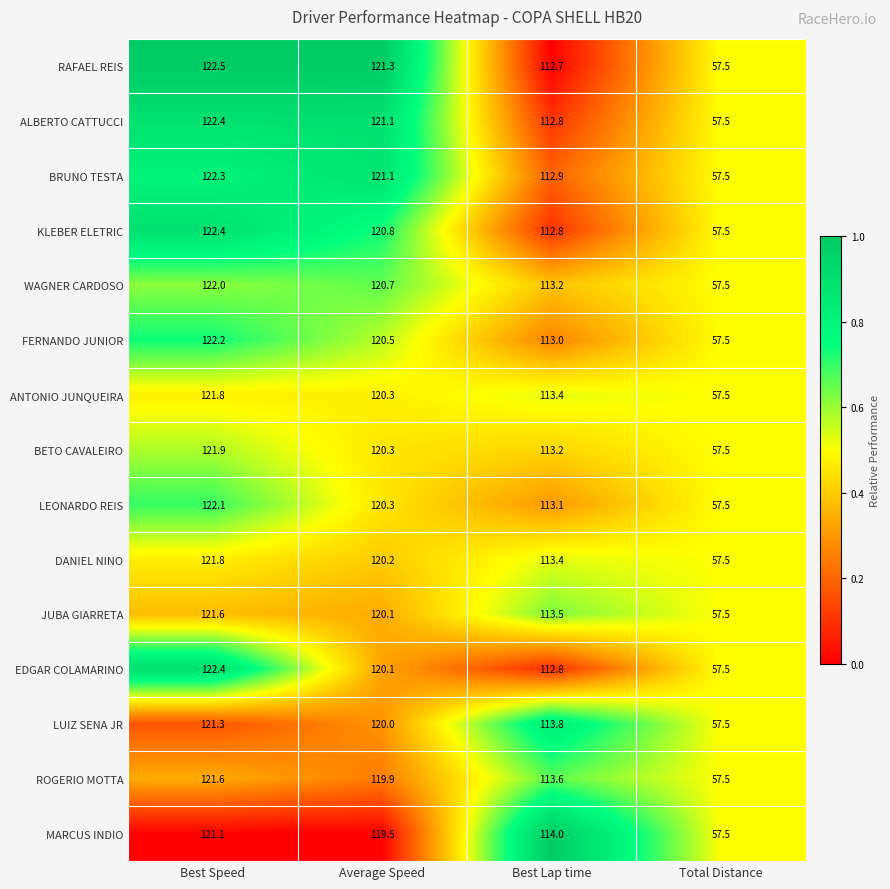

What is the total value across all series at Average Speed?

1806.2